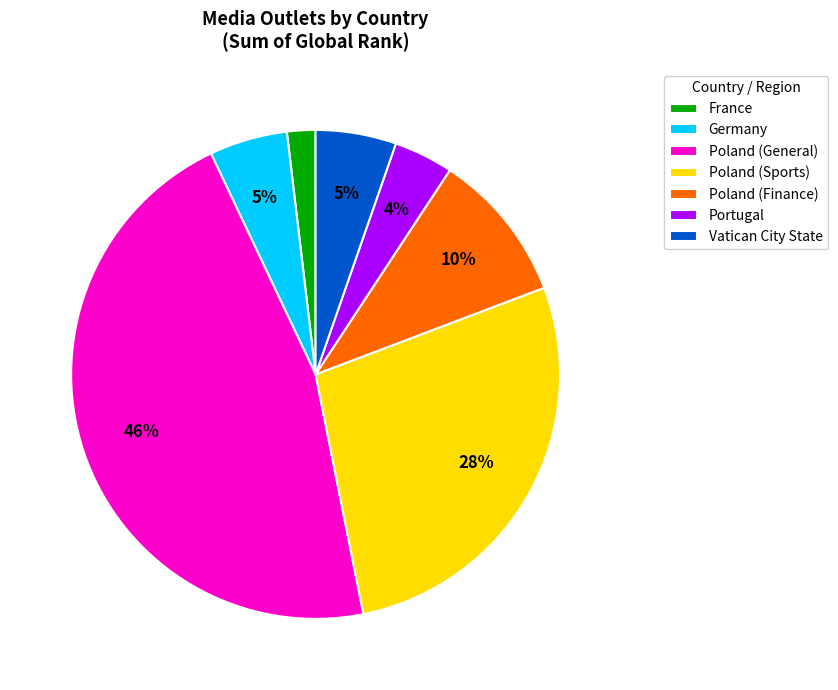

To the nearest percent, what is the average slice percentage?

14%